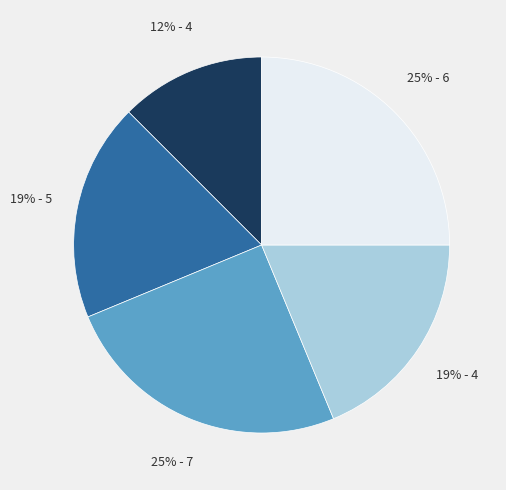

Is there any slice that represents more than half of the pie?

No